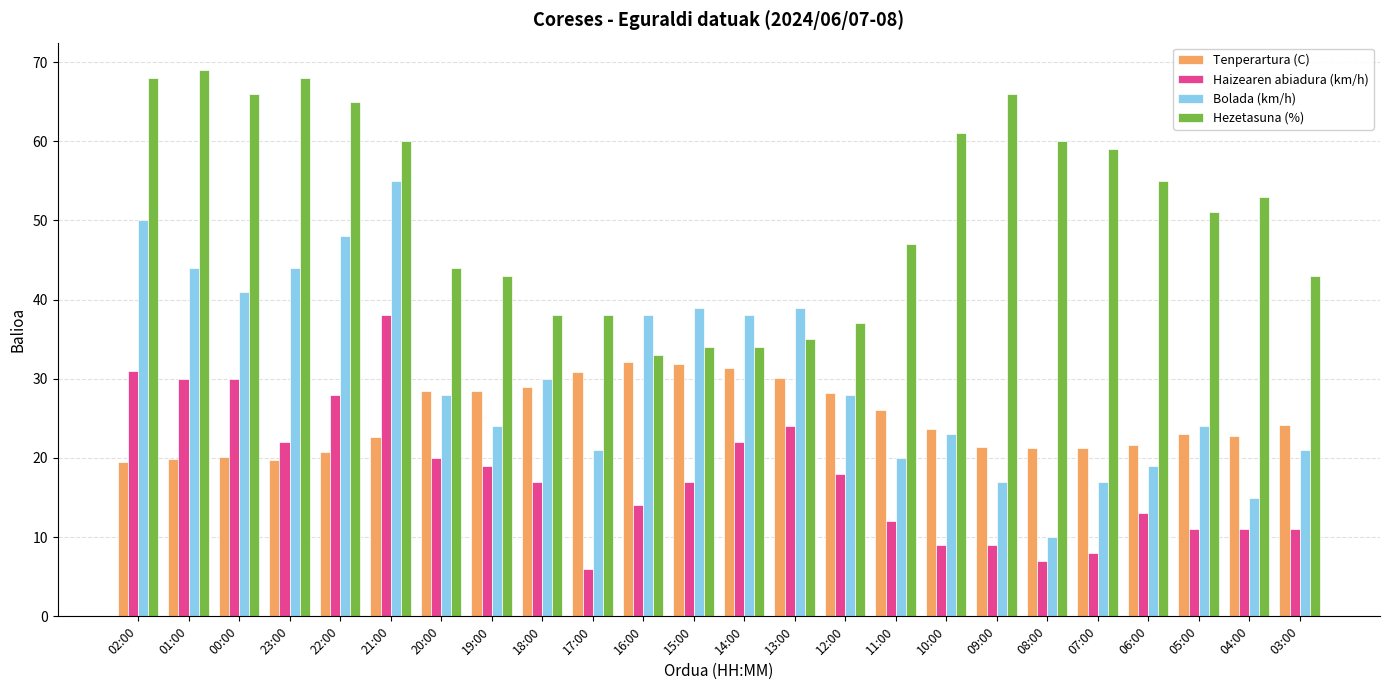

Which series changed the most between 02:00 and 04:00?

Bolada (km/h)